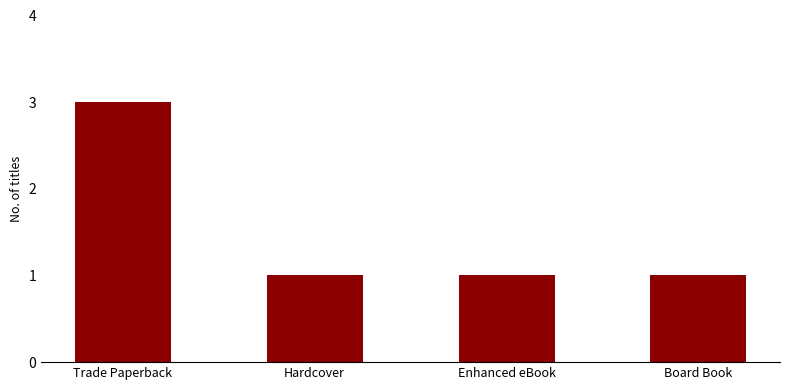

Does the chart contain any negative values?

No